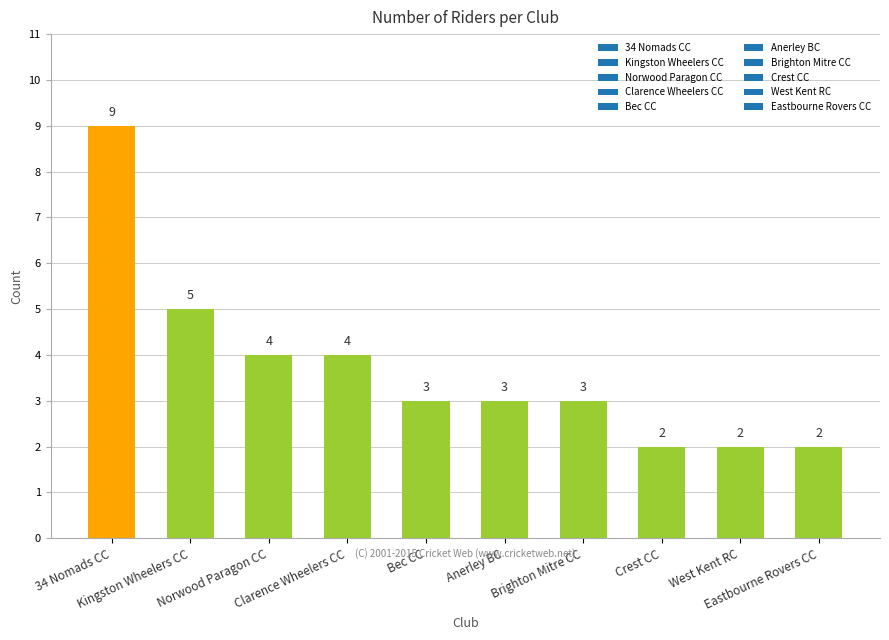

Read the value at Crest CC.

2